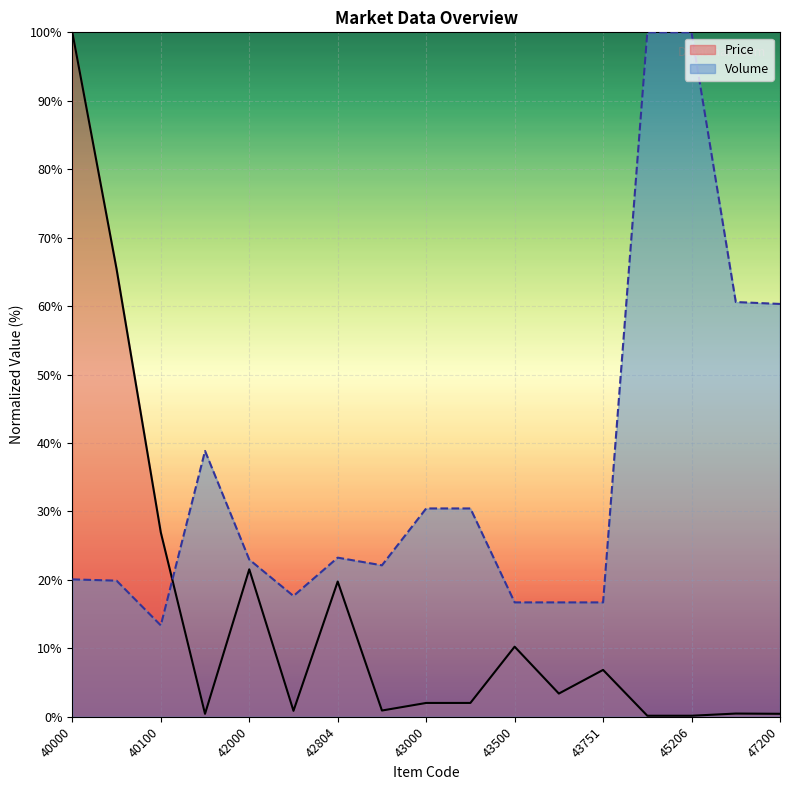

At how many categories does at least one series exceed 40?

6